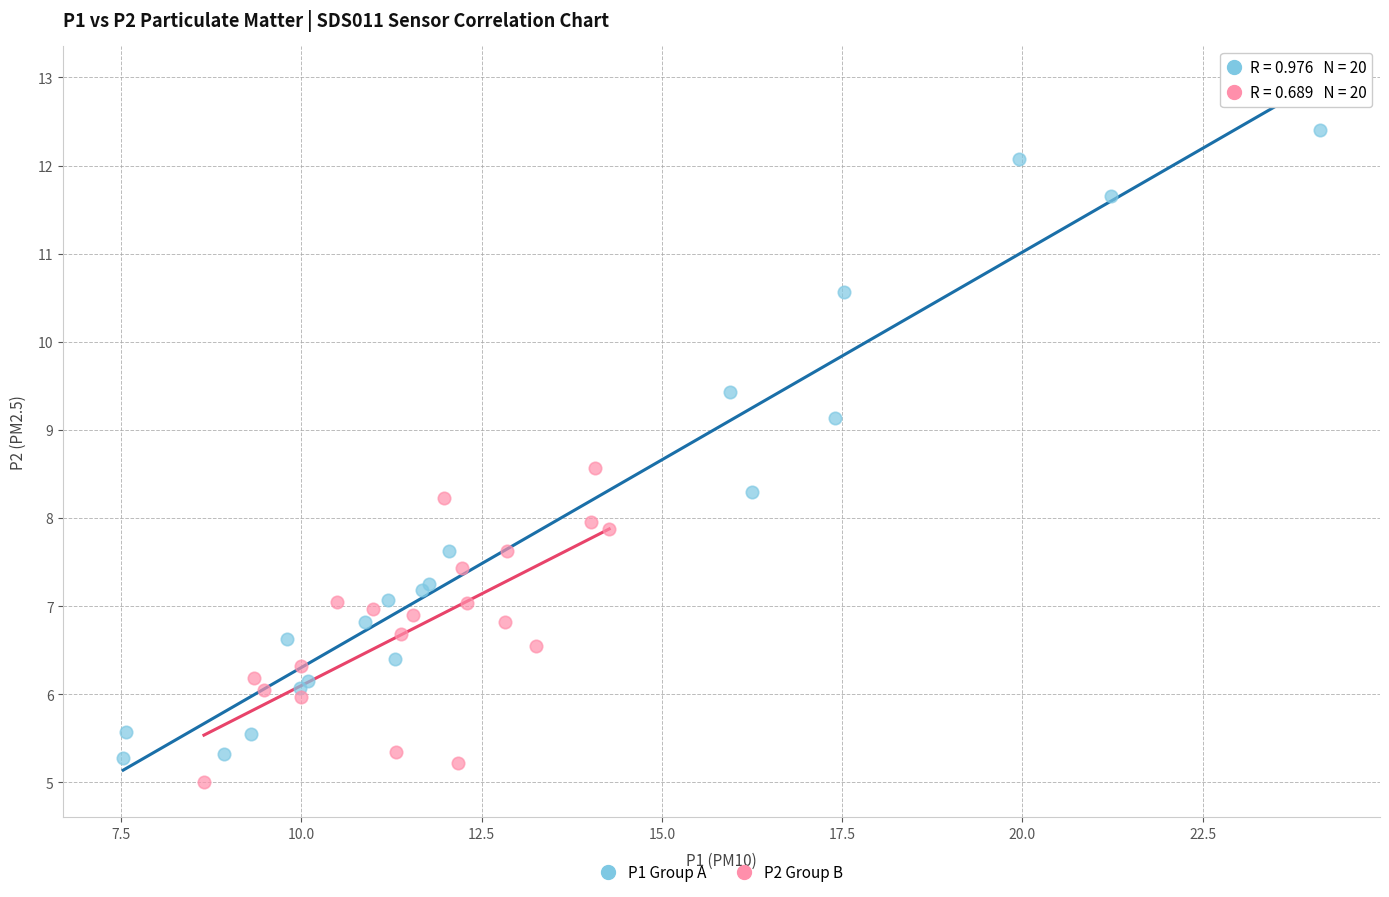

Which series has the widest spread of Y values?

P1 Group A